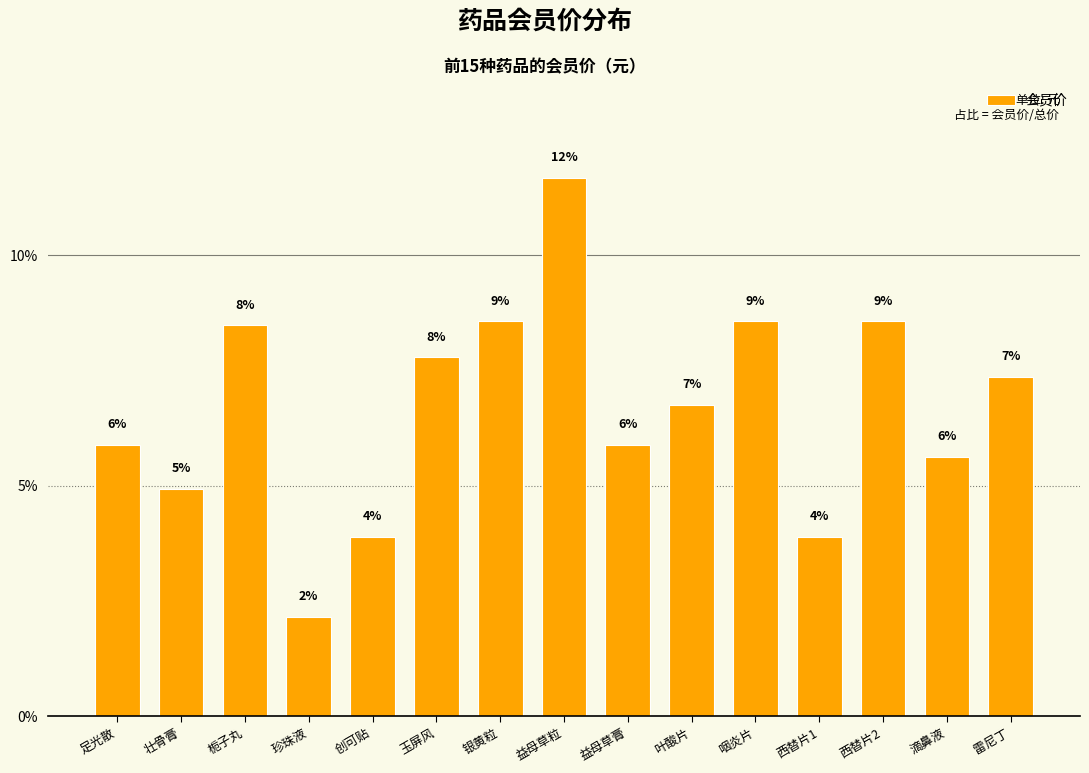

The value at 益母草粒 is 11.7. True or false?

True